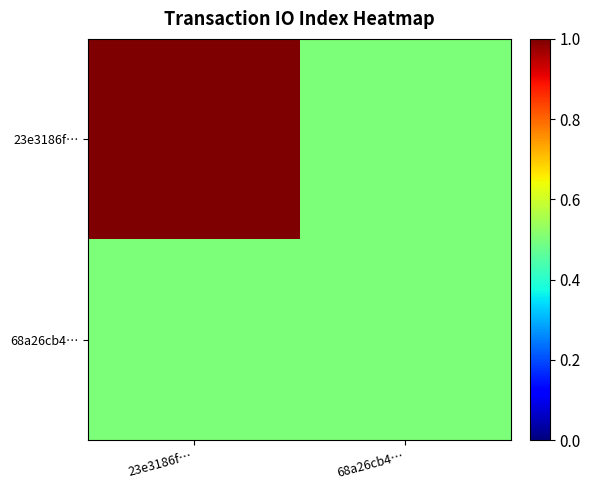

Reading left to right, transcribe all the data shown in this chart.

23e3186f…: 23e3186f…=1.0	68a26cb4…=0.5
68a26cb4…: 23e3186f…=0.5	68a26cb4…=0.5